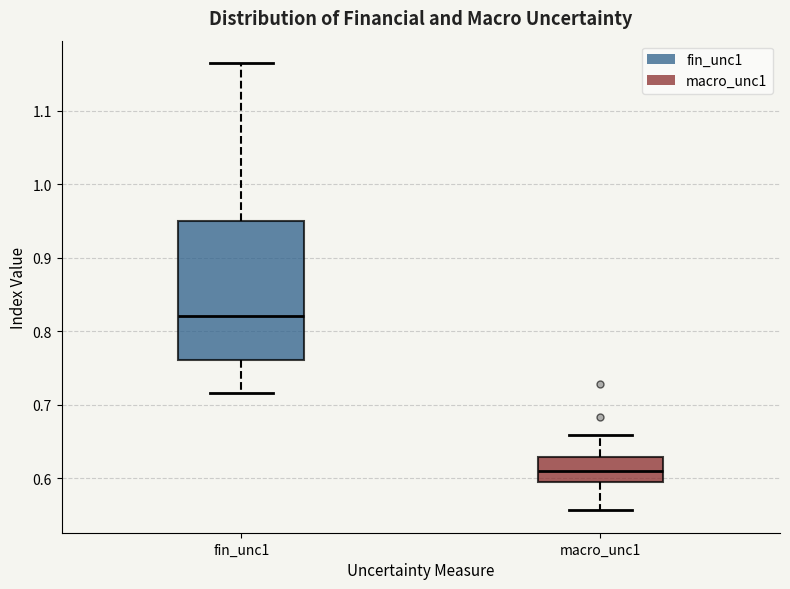

Reading left to right, transcribe this box plot: for each box, give where its median line is, the range the box spans, and where its two whiskers end, as read against the y-axis. The values are not printed on the chart, so give them approximately, as read against the axis.

fin_unc1: median 0.82, box 0.76 to 0.95, whiskers 0.72 to 1.16
macro_unc1: median 0.61, box 0.59 to 0.63, whiskers 0.56 to 0.66